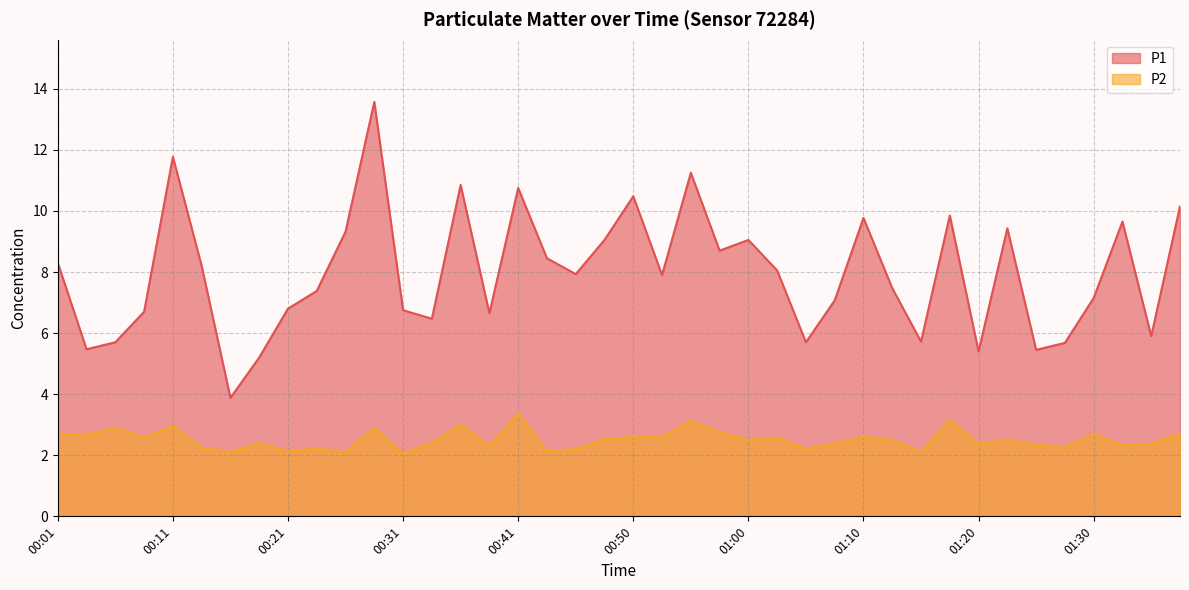

Which series has the largest total across all categories?

P1